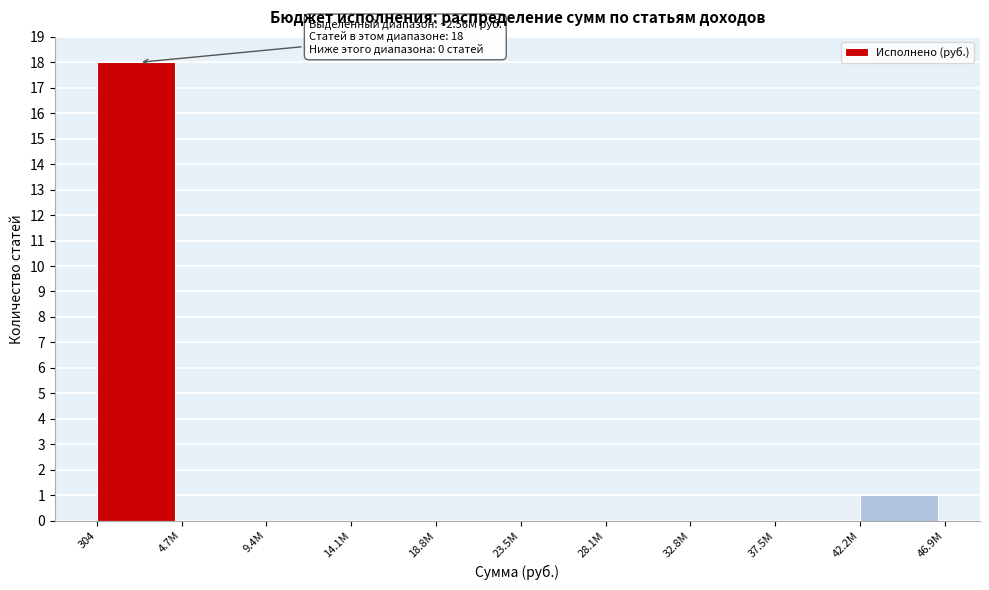

Reading left to right, transcribe all the data shown in this chart.

304=18	4.7M=0	9.4M=0	14.1M=0	18.8M=0	23.5M=0	28.1M=0	32.8M=0	37.5M=0	42.2M=1